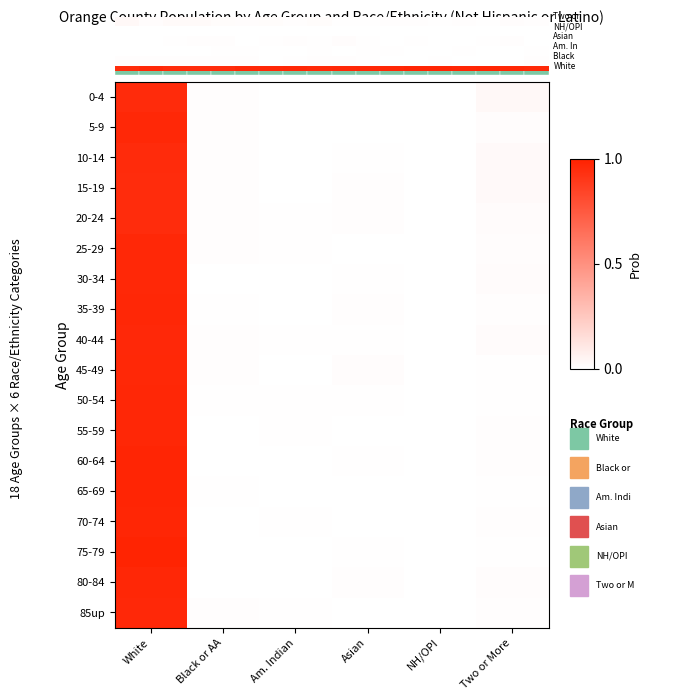

Which category has the lowest value in the 25-29 series?

NH/OPI